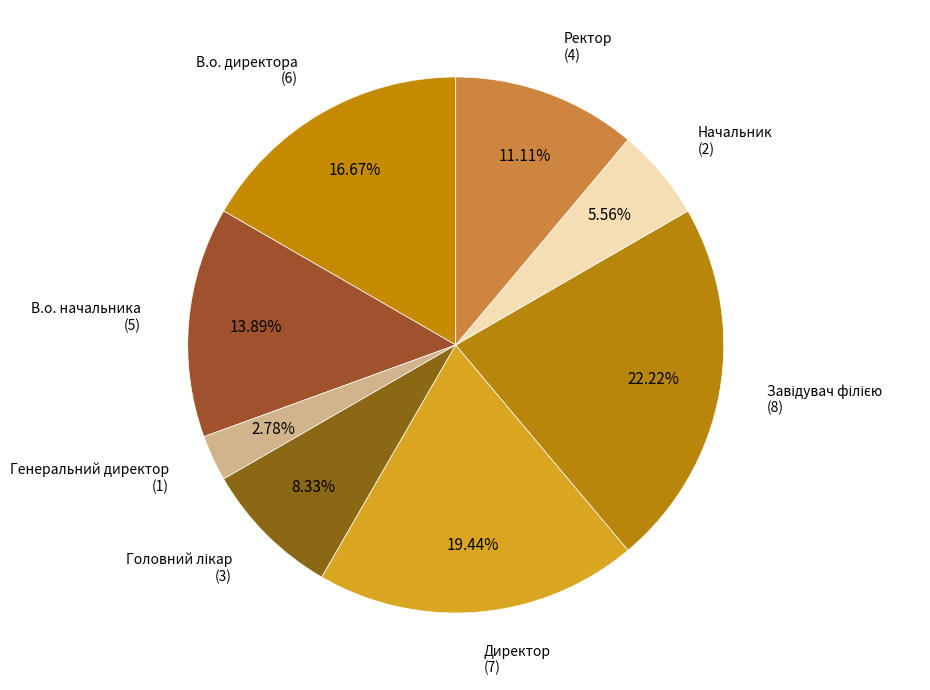

How many segments does this pie chart have?

8